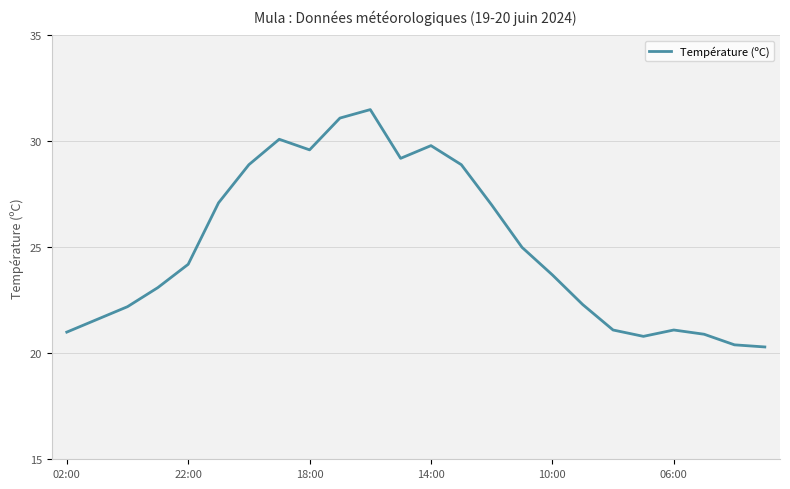

What is the greatest value displayed?

31.5